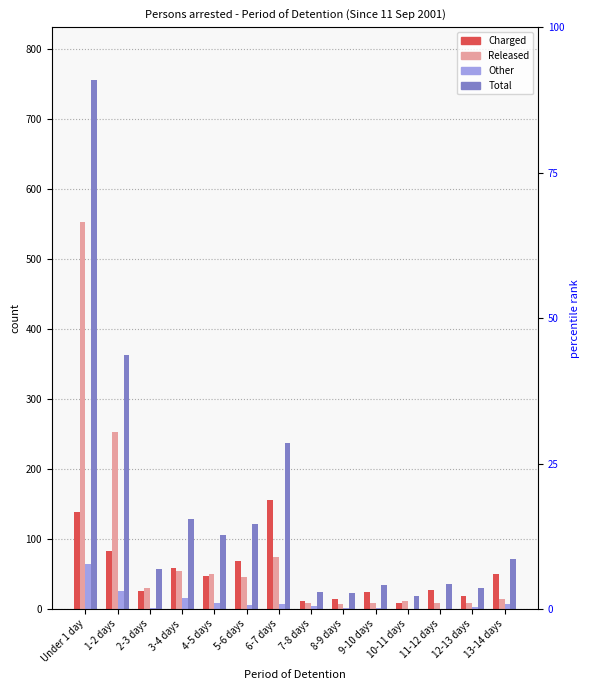

True or false: Total has a value of 36 at 11-12 days.

True